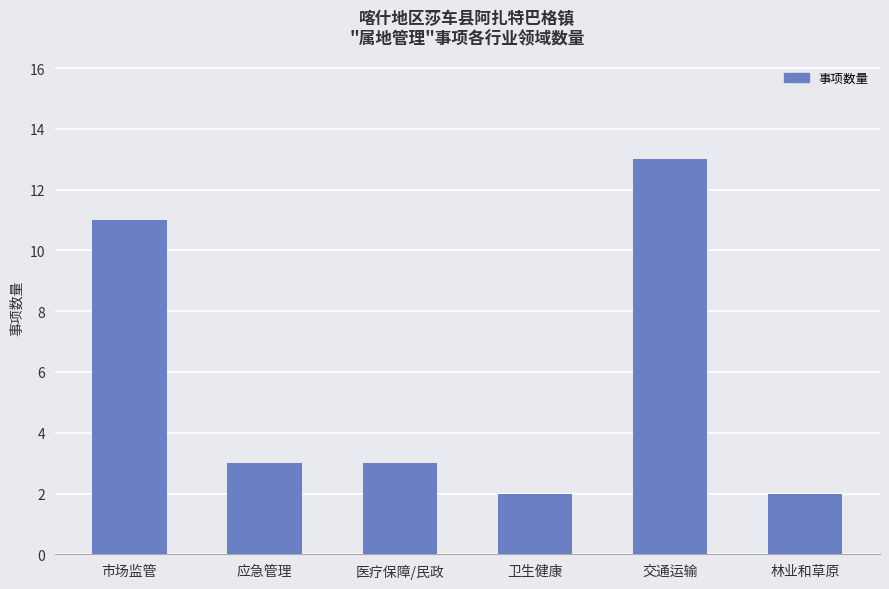

What is the maximum value shown in the chart?

13